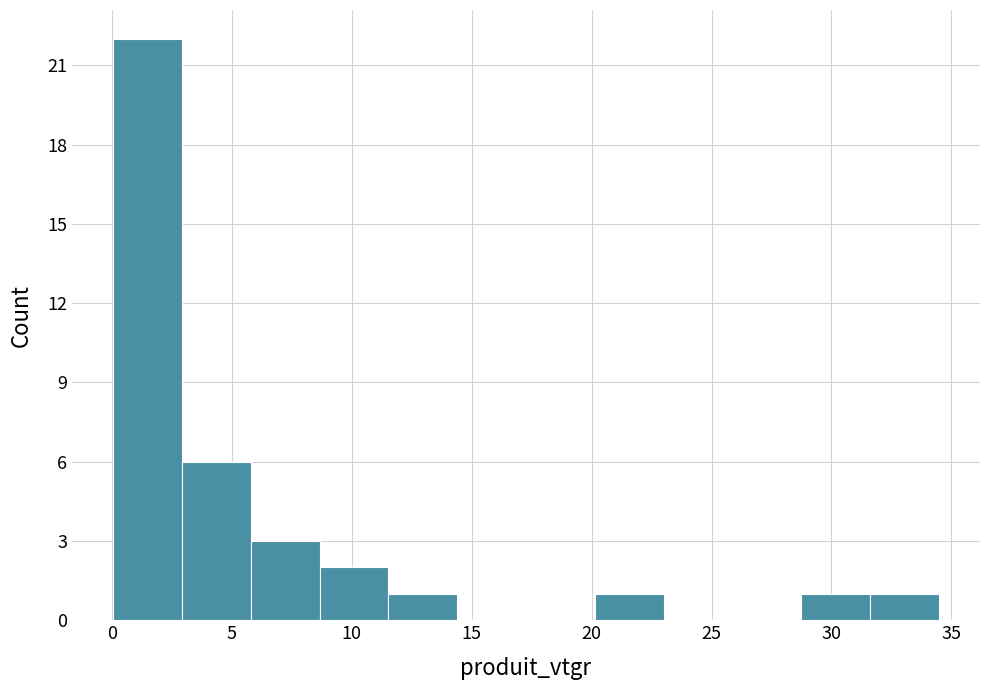

Reading left to right, transcribe this chart: for each bar, give the range it covers on the x-axis and its height. Neither the bar edges nor the heights are printed on the chart, so give them approximately, as read against the axes.

0.0 to 3.0: 22
3.0 to 6.0: 6
6.0 to 8.5: 3
8.5 to 11.5: 2
11.5 to 14.5: 1
14.5 to 17.5: 0
17.5 to 20.0: 0
20.0 to 23.0: 1
23.0 to 26.0: 0
26.0 to 28.5: 0
28.5 to 31.5: 1
31.5 to 34.5: 1